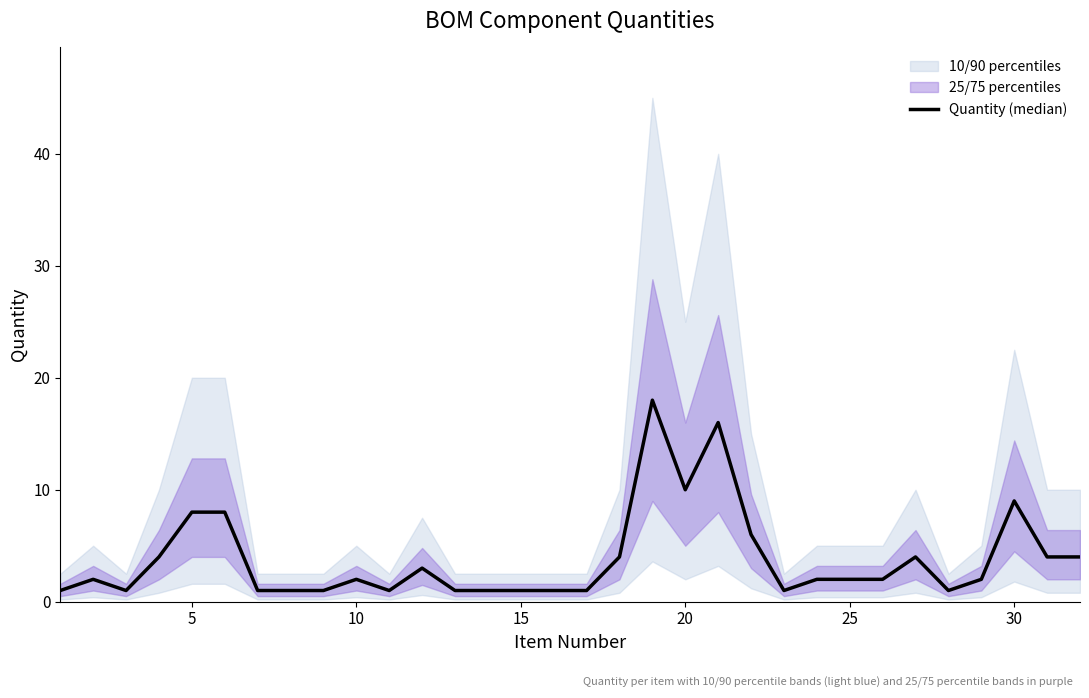

How many lines are shown in the chart?

1